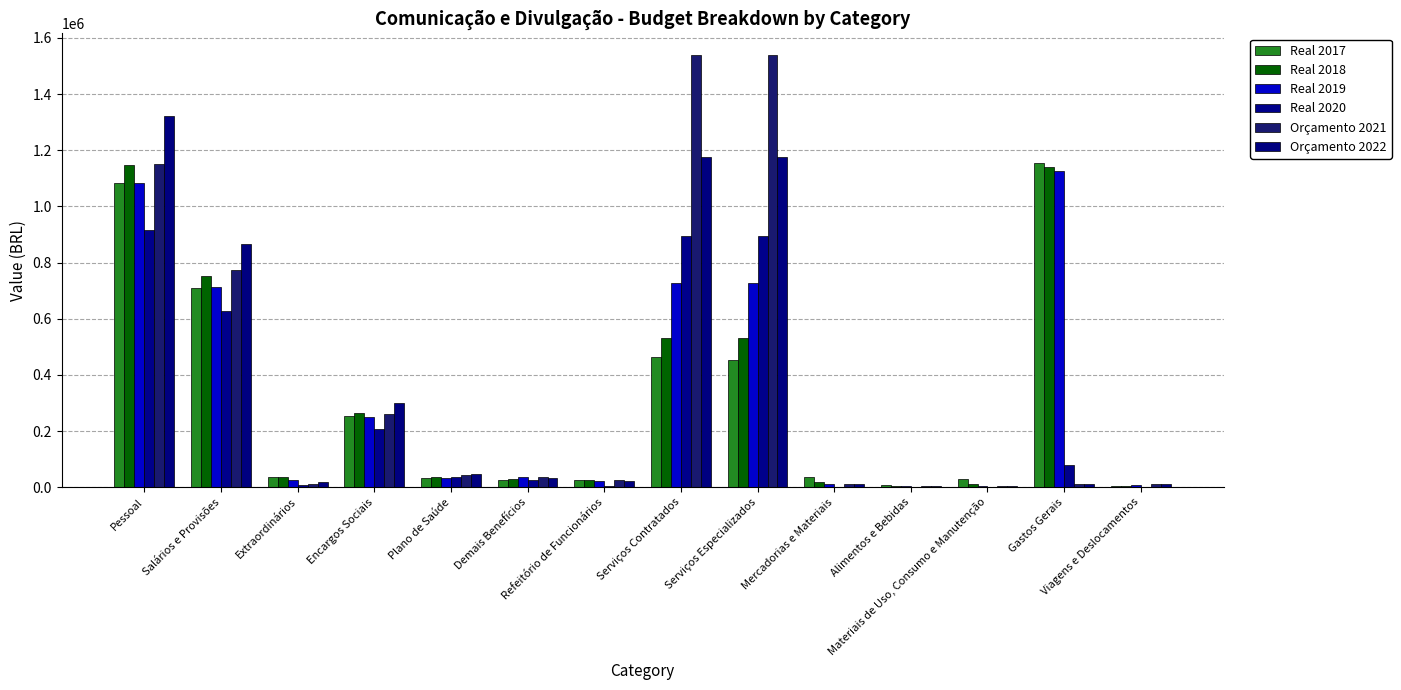

What is the difference between the Real 2018 values at Mercadorias e Materiais and Refeitório de Funcionários?

7279.0